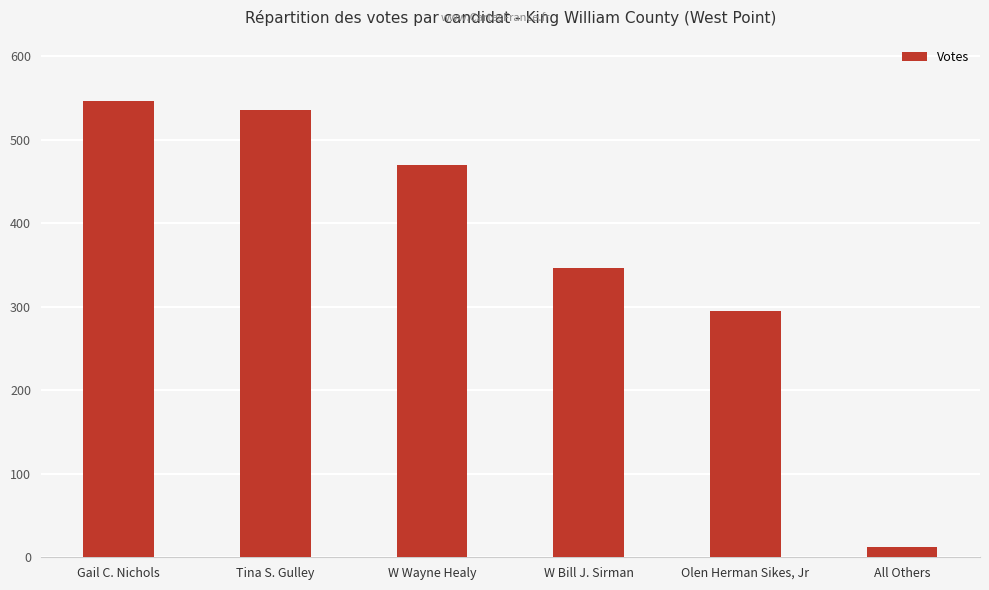

Reading left to right, extract all data points from this chart.

547	536	470	347	295	12